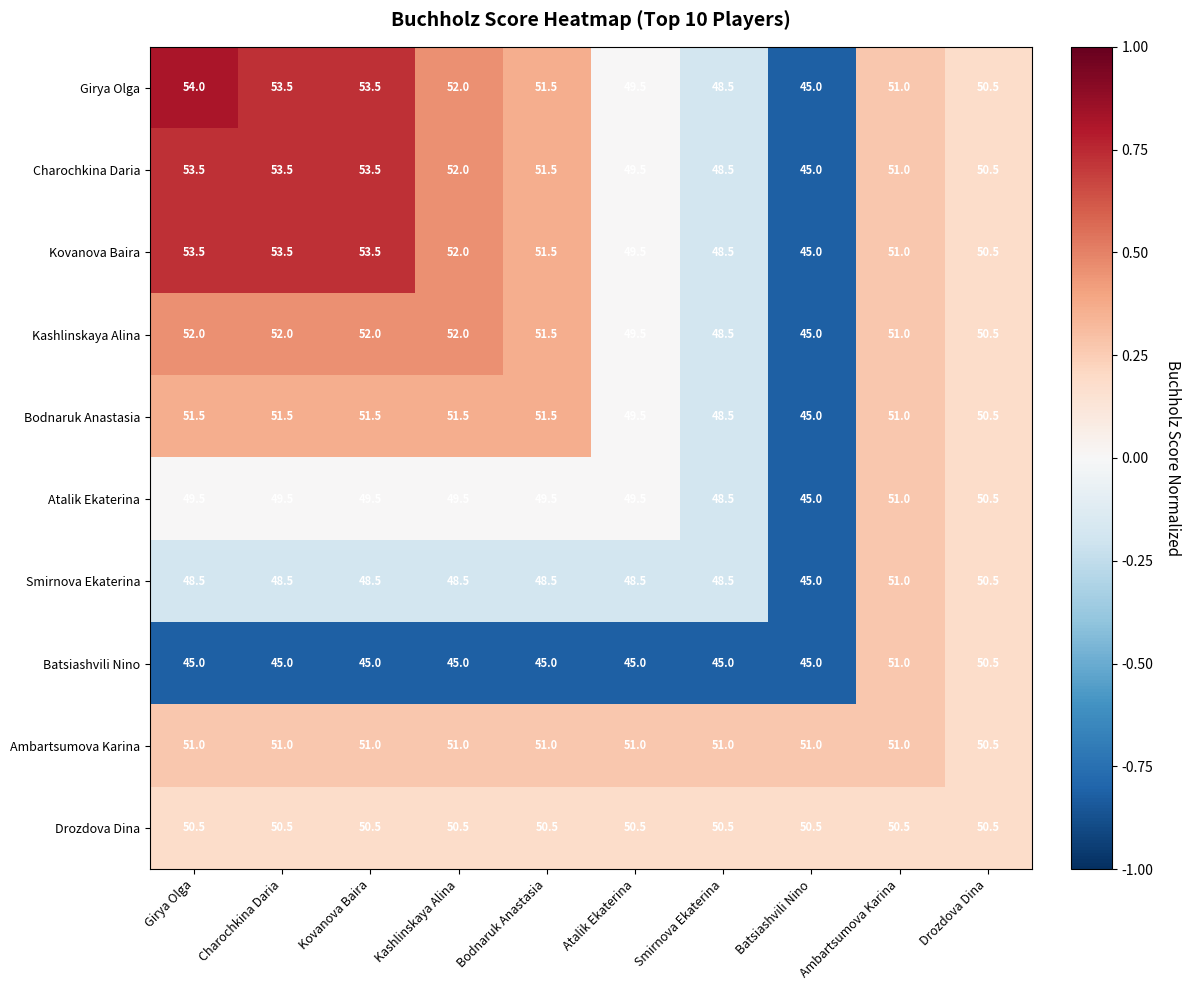

What is the total value across all series at Drozdova Dina?

505.0